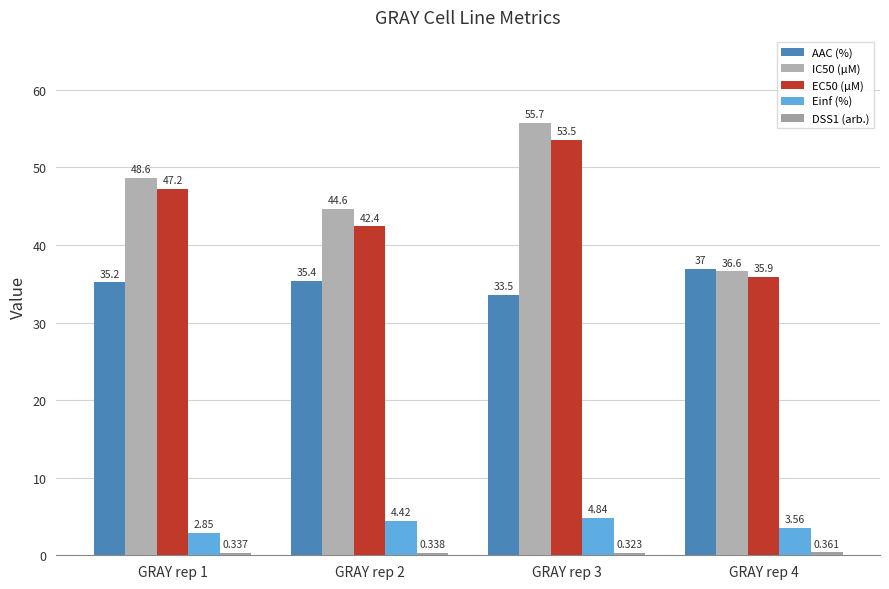

What value does the AAC (%) series have at GRAY rep 3?

33.5